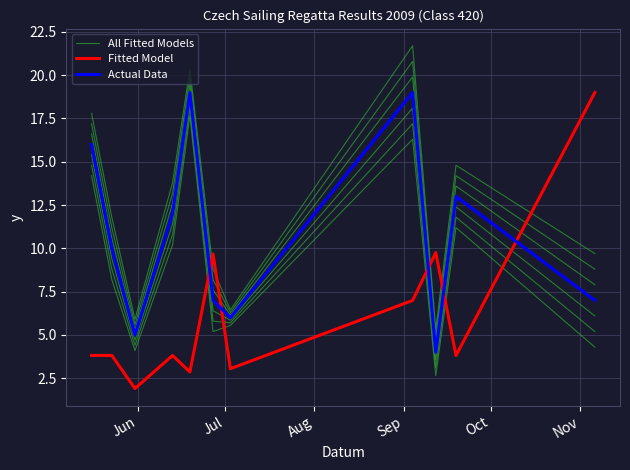

How many interior local valleys does the All Fitted Models series have?

3